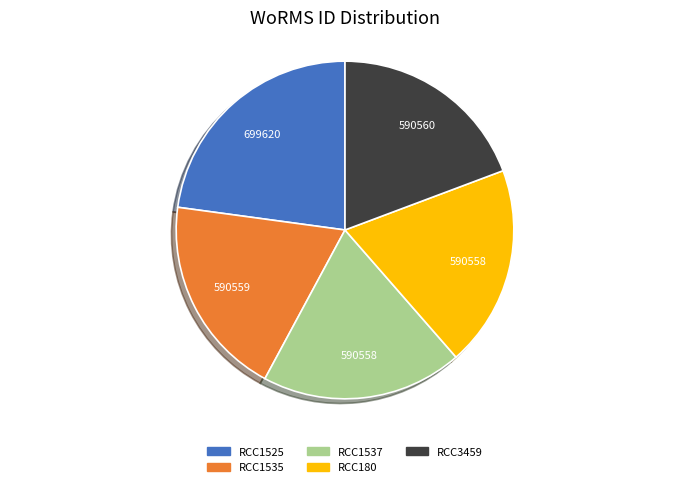

Is it true that RCC180 is 25% of the pie?

False